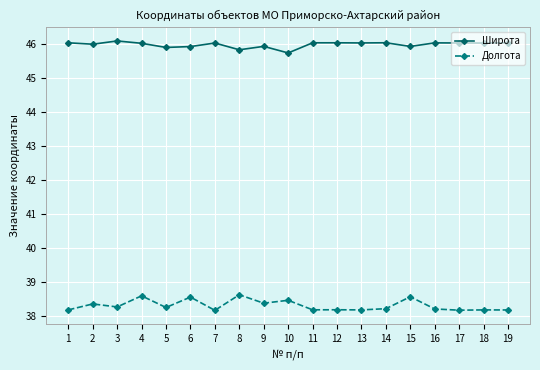

Which series has the largest range (max minus min)?

Долгота